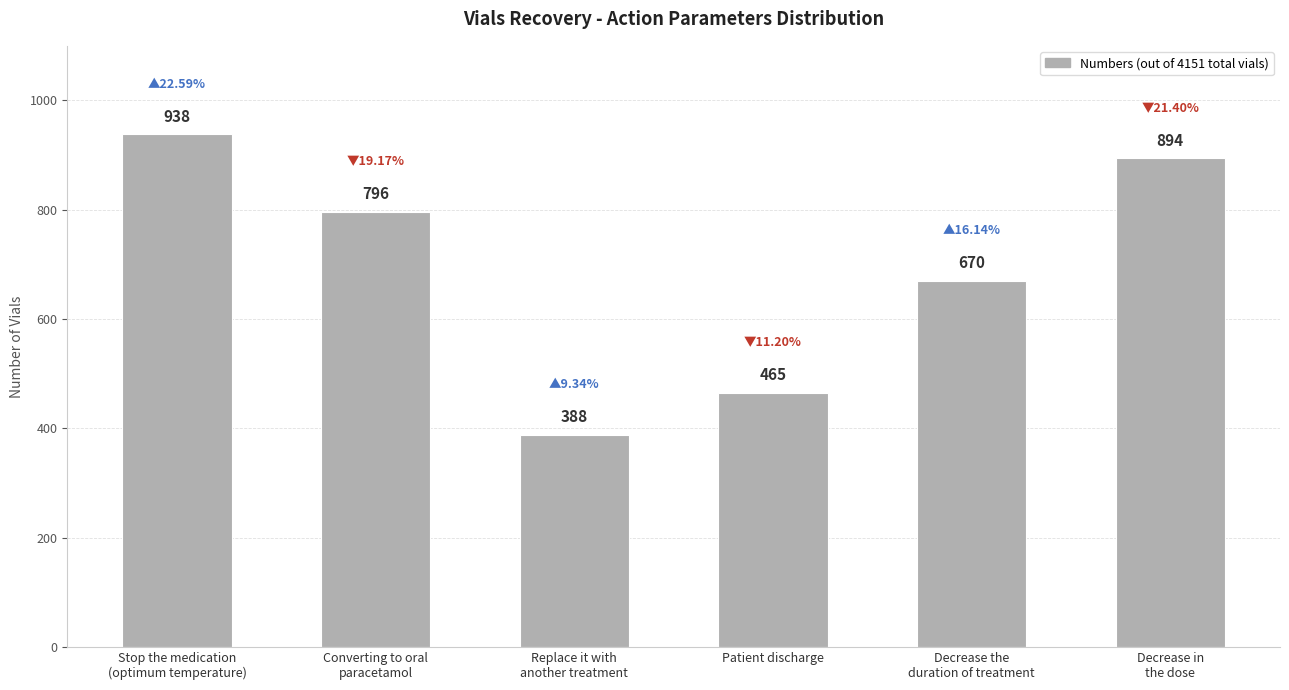

The value at Decrease in
the dose is 894. True or false?

True